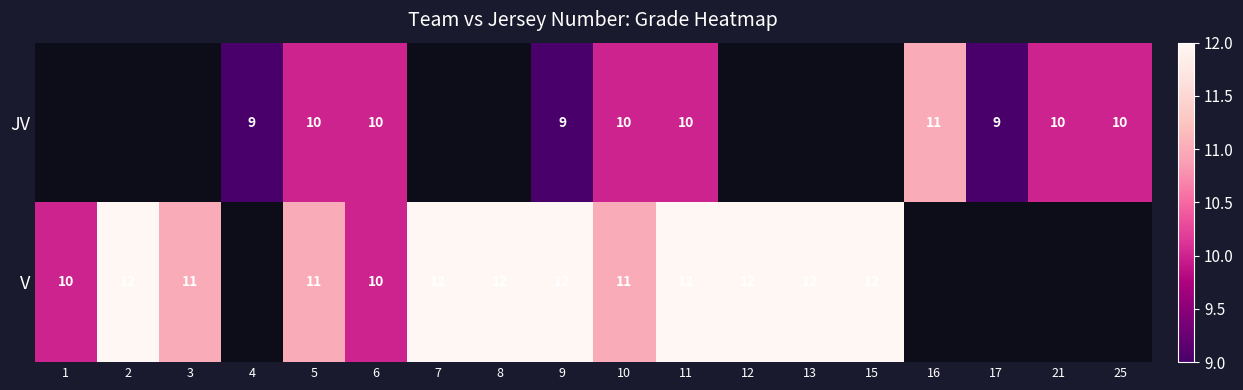

The row_1 series shows 2.6 at 1. True or false?

False